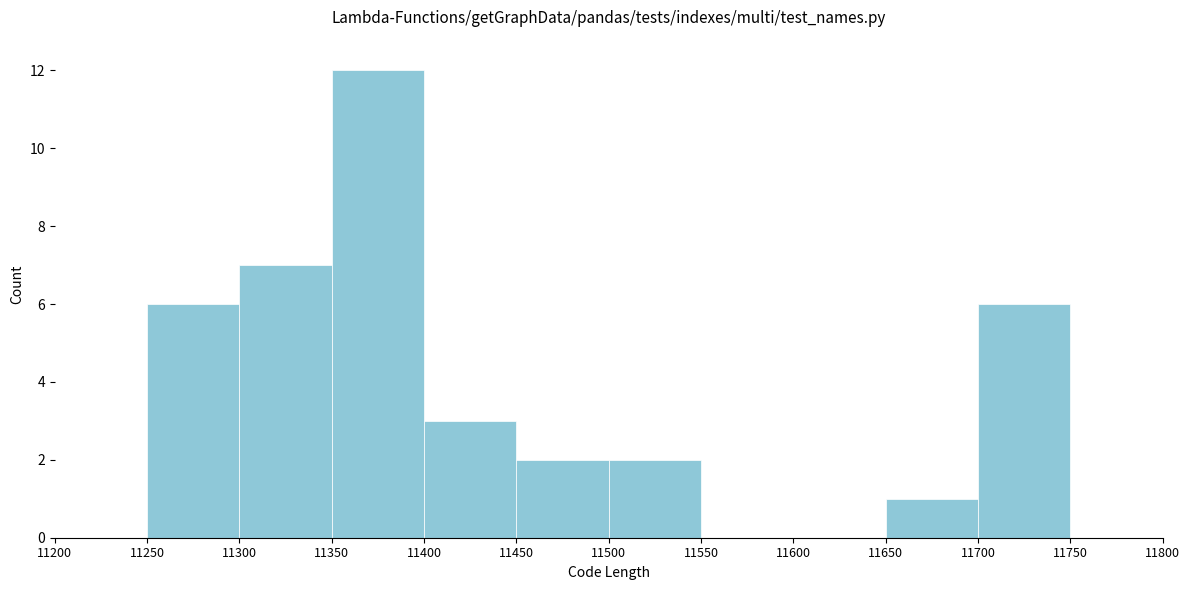

How tall is the bar that spans 11700 to 11750 on the x-axis? The values are not printed on the chart, so give them approximately, as read against the axis.

6